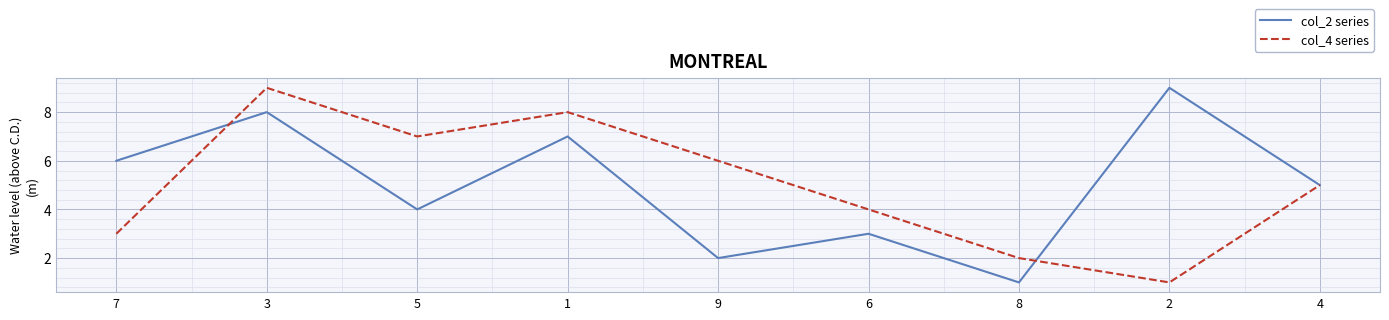

What position from the left is 9?

5